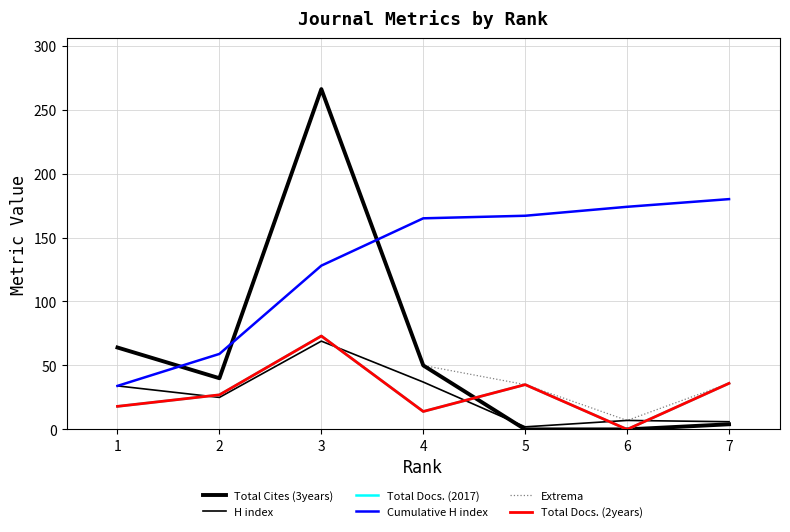

Does the chart have visible grid lines?

Yes